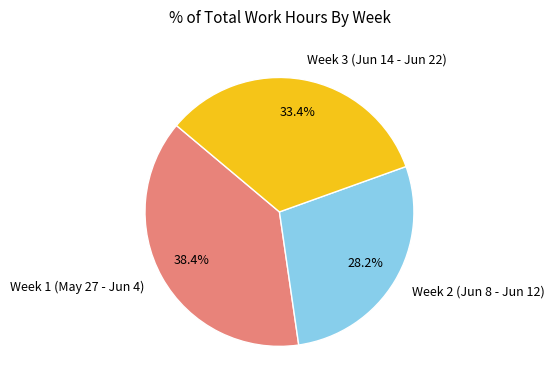

Which has a higher value, Week 3 (Jun 14 - Jun 22) or Week 2 (Jun 8 - Jun 12)?

Week 3 (Jun 14 - Jun 22)